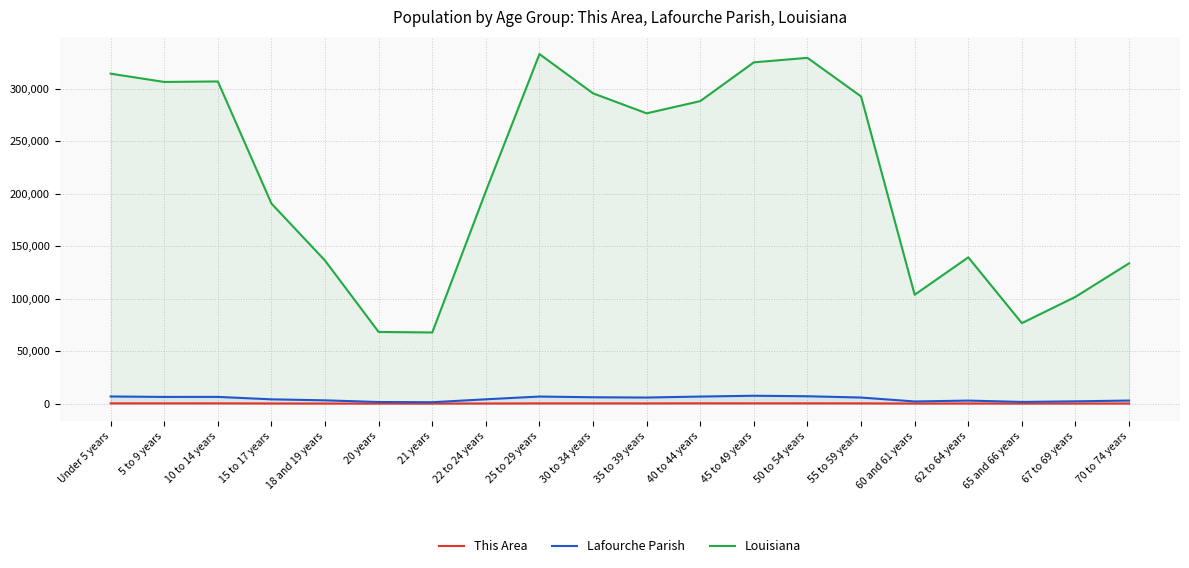

The value of Lafourche Parish at 65 and 66 years is 1610. True or false?

True